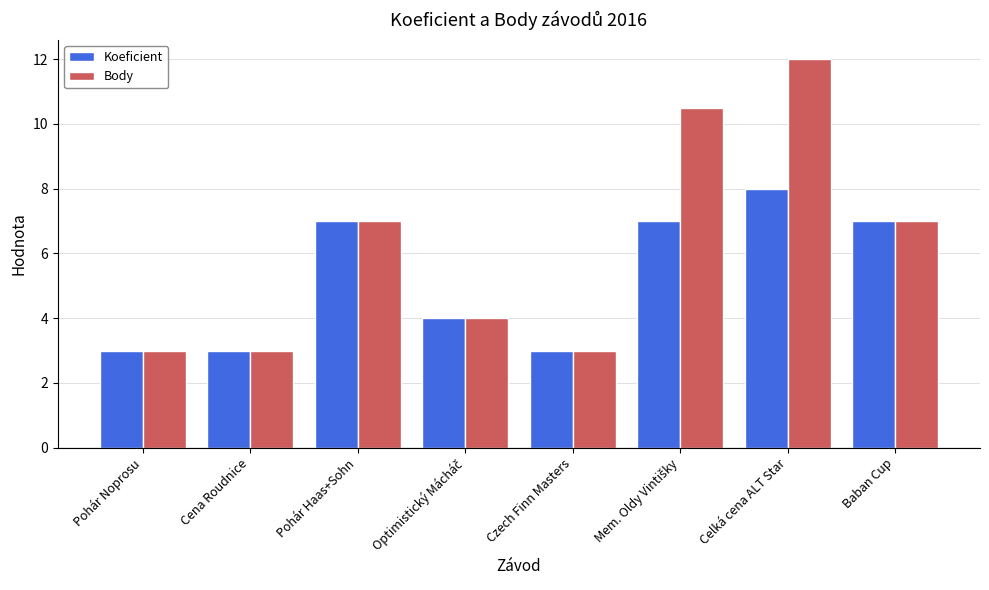

What position from the right is Cena Roudnice?

7